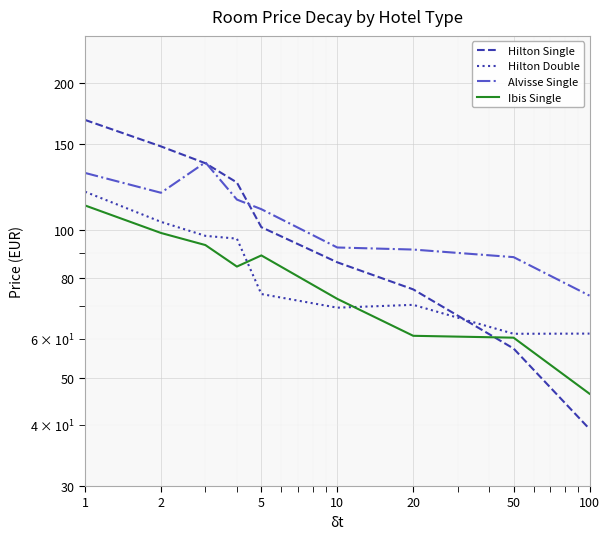

At how many categories does at least one series exceed 149?

1